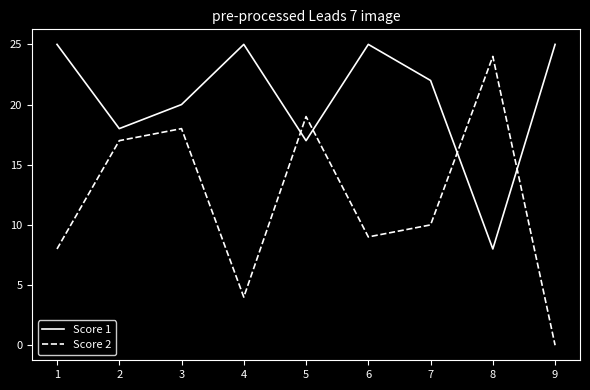

At how many categories does at least one series exceed 12?

9